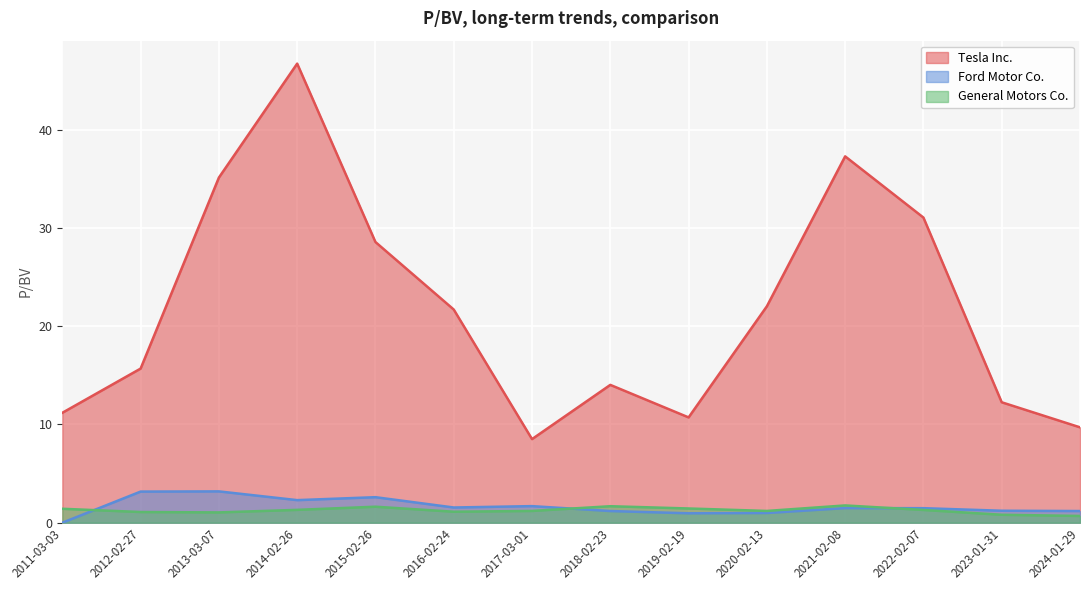

At which category does Tesla Inc. reach its first local valley?

2017-03-01